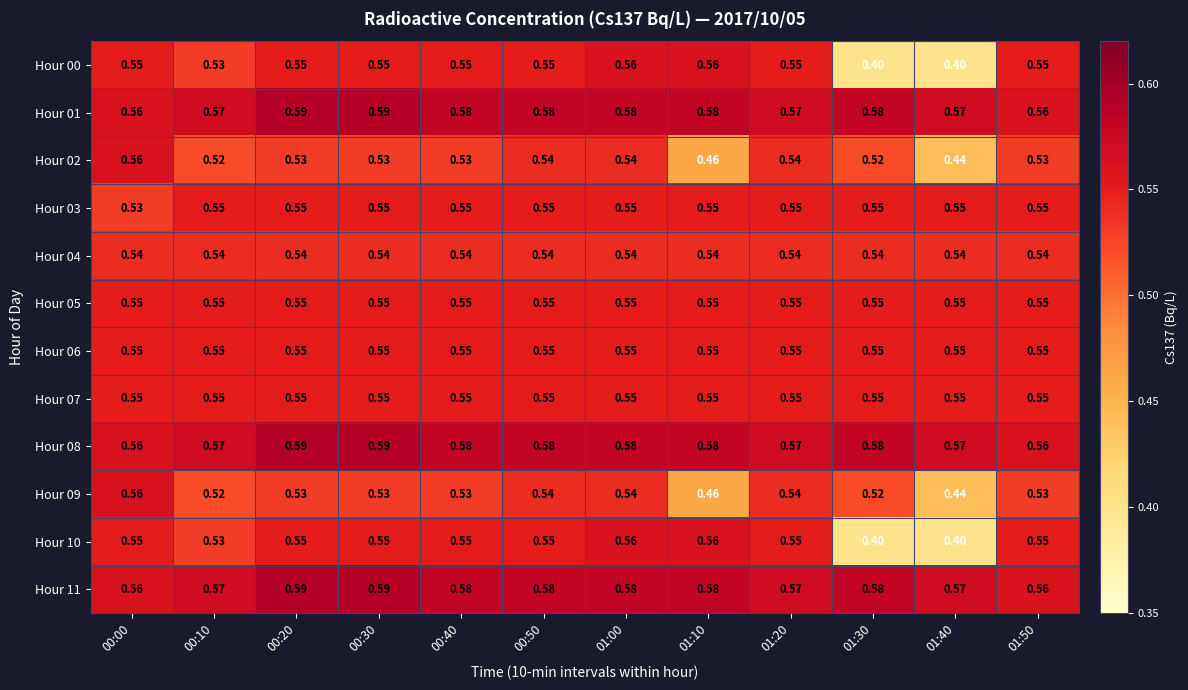

Rank the series at 01:00 from lowest to highest value.

Hour 02, Hour 04, Hour 09, Hour 03, Hour 05, Hour 06, Hour 07, Hour 00, Hour 10, Hour 01, Hour 08, Hour 11